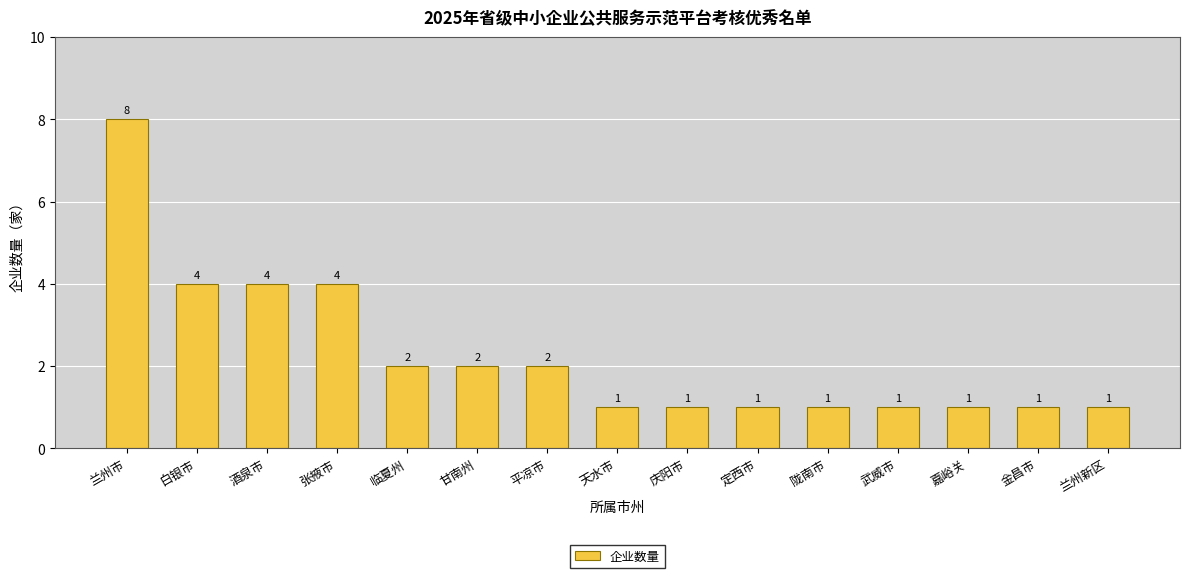

The value at 金昌市 is 2. True or false?

False